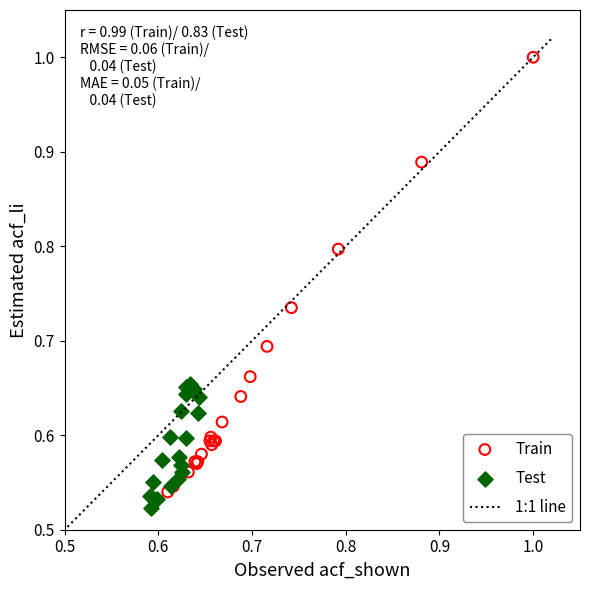

Which series contains the lowest Y value?

Test